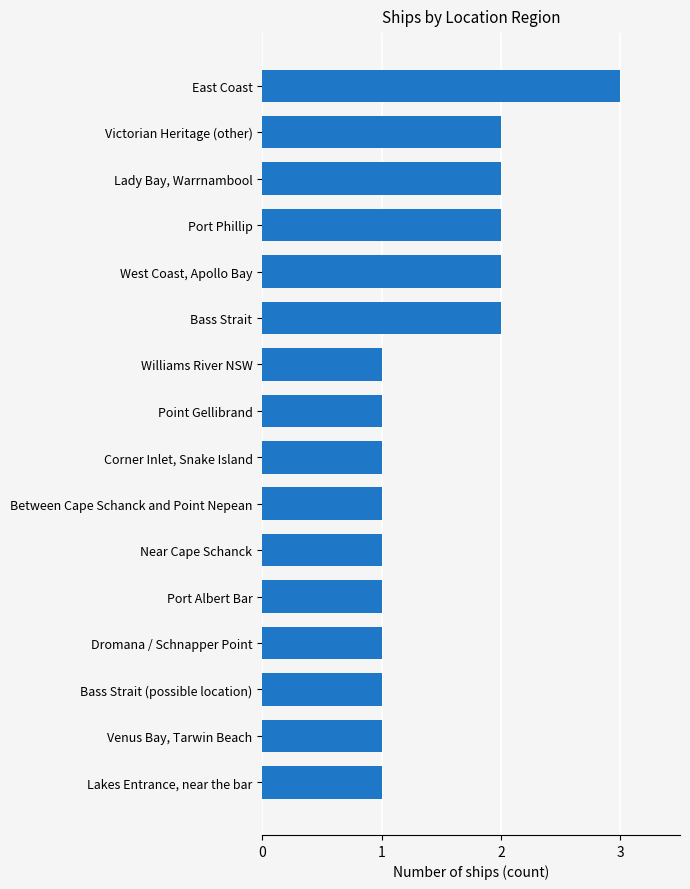

What is the difference between the maximum and minimum values?

2